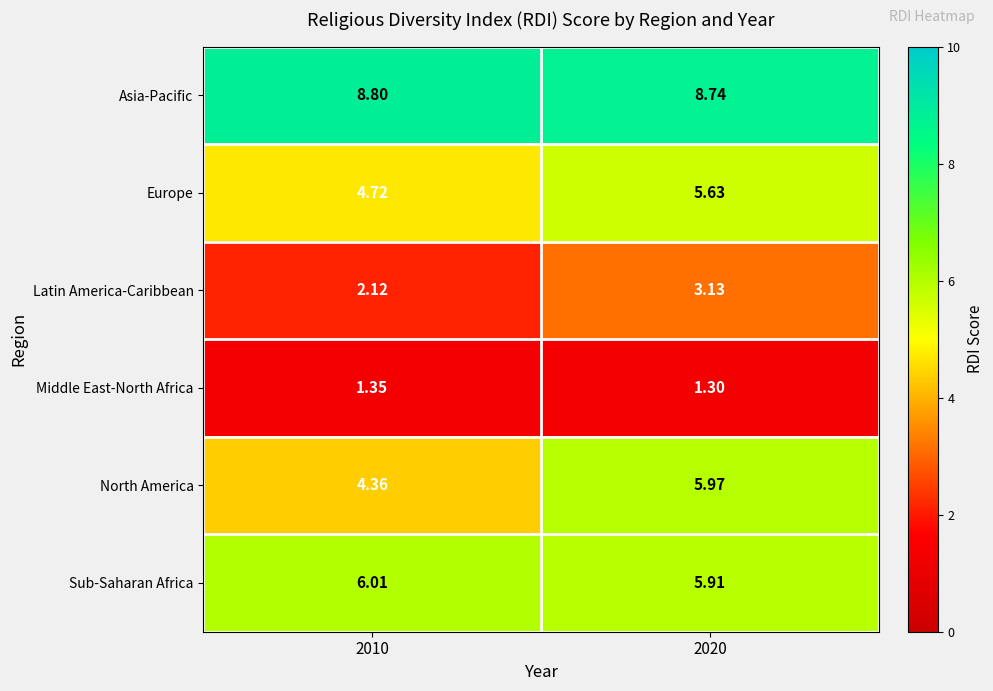

Which label corresponds to the largest value in the chart?

2010